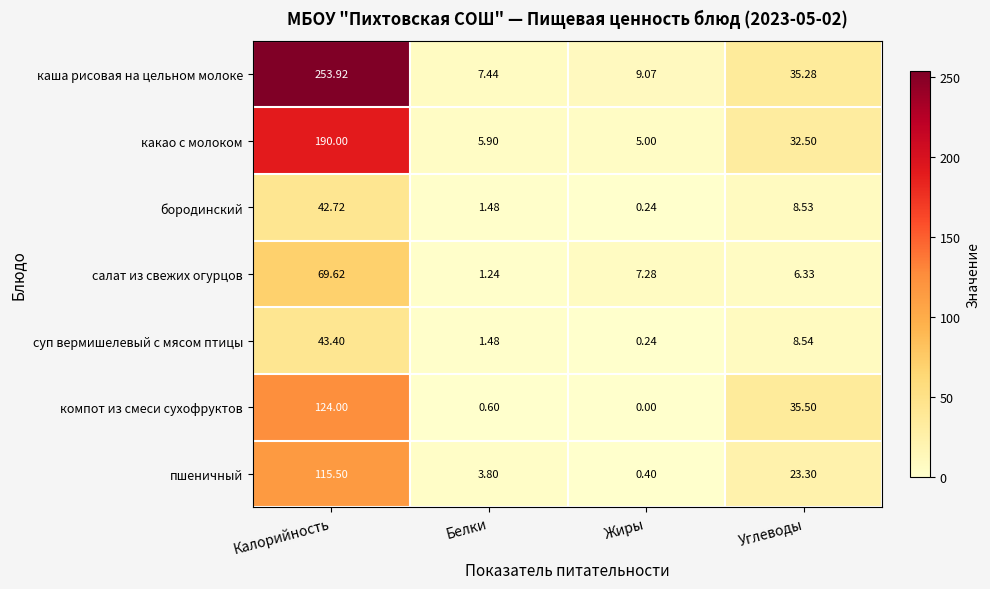

Where is салат из свежих огурцов nearest to the value 35?

Жиры